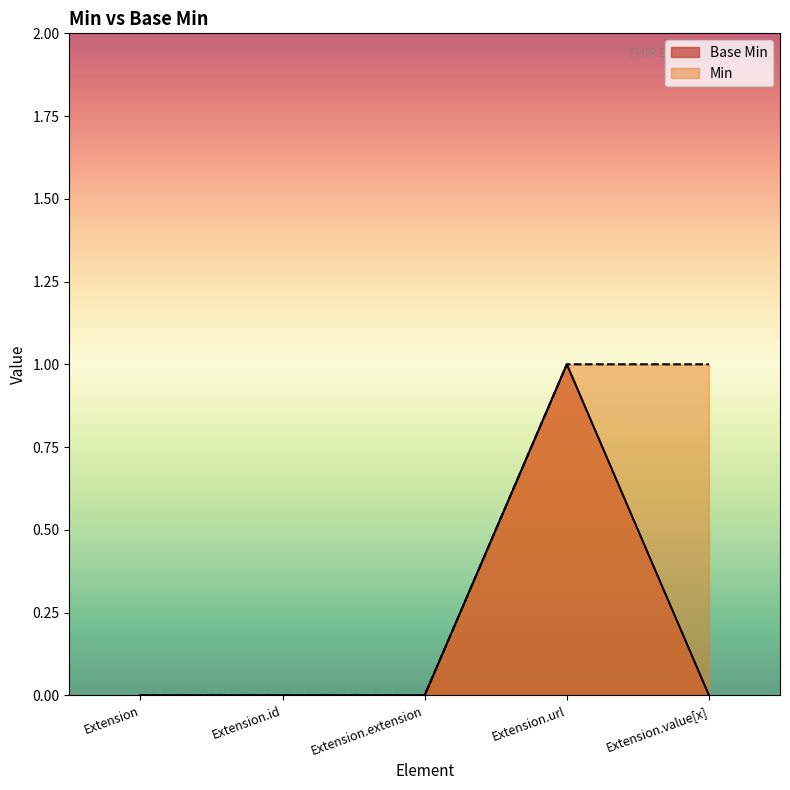

Which label corresponds to the smallest value in the chart?

Extension